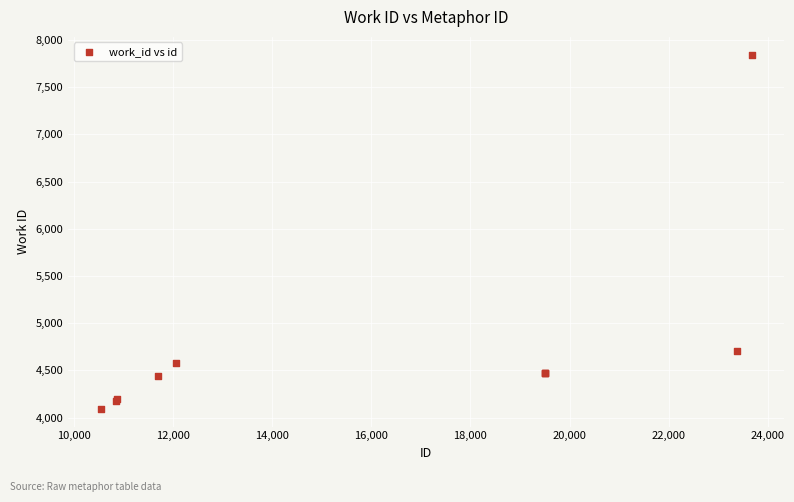

What Y value in the scatter plot is closest to 5969?

4702